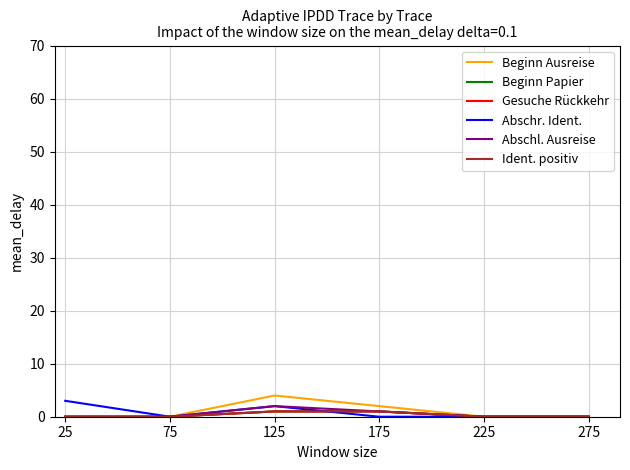

Which category has the highest value in the Ident. positiv series?

125